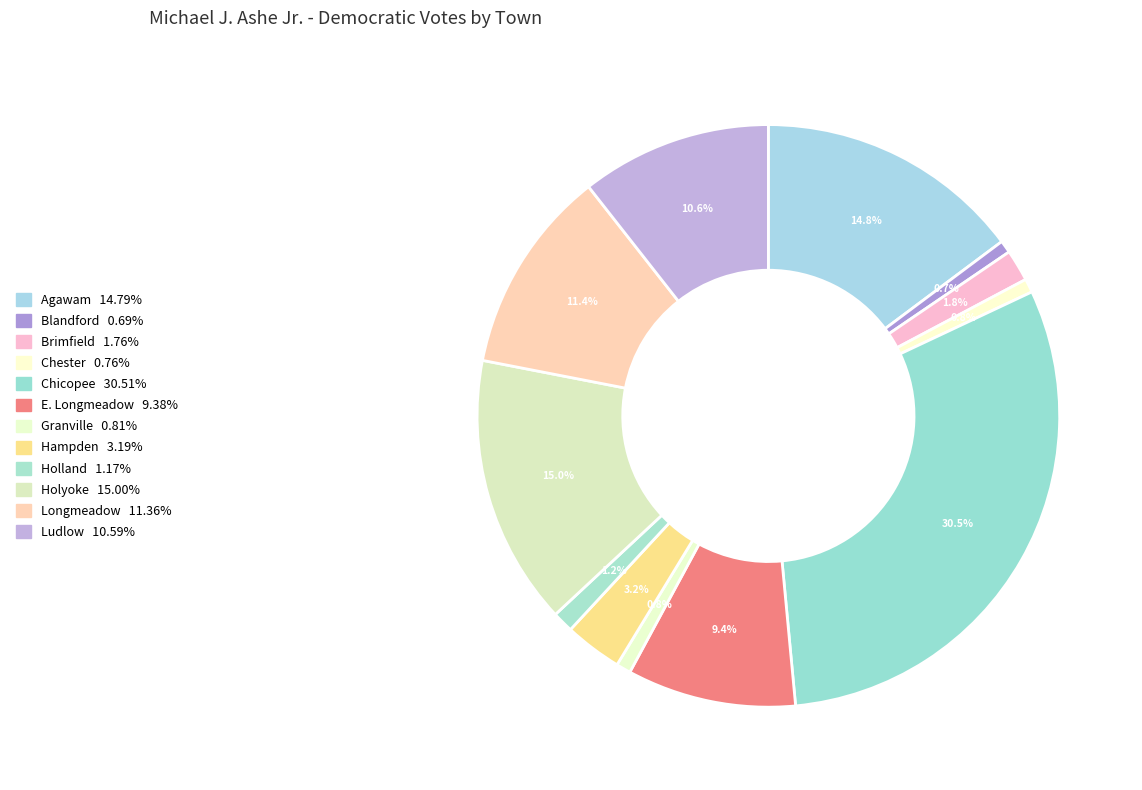

What is the change in value from Blandford to Chicopee?

+19110